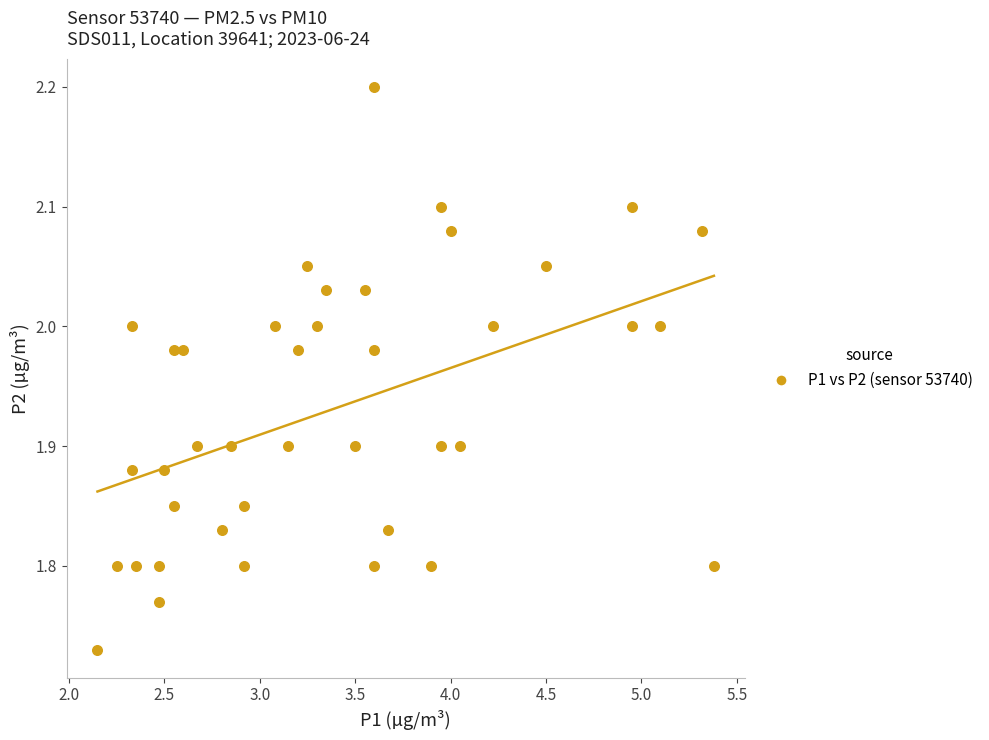

What is the range of X values (max minus min)?

3.2